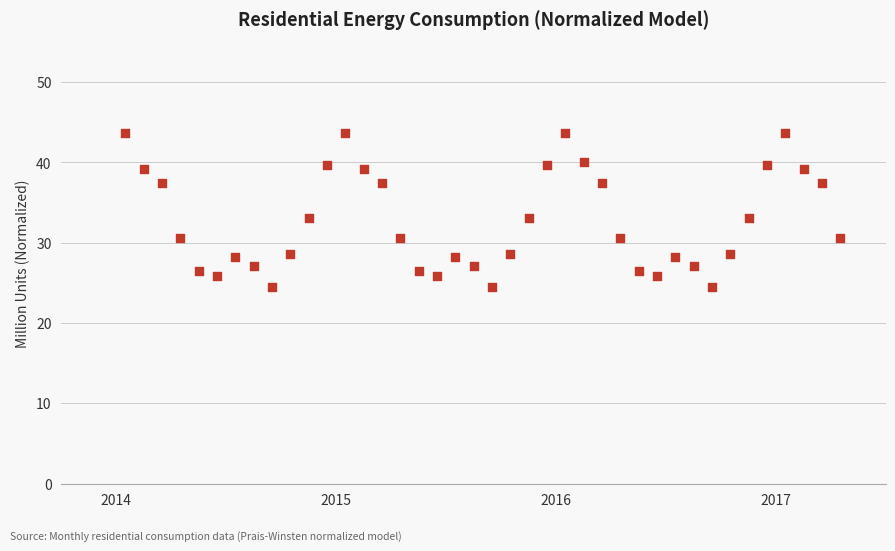

What is the range of Y values (max minus min)?

19.2